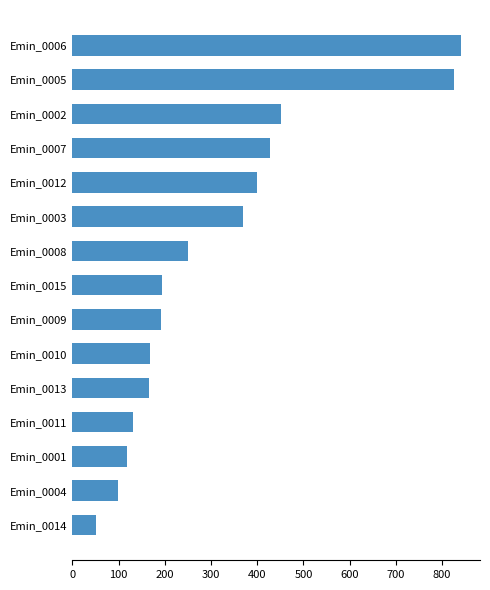

What is the label of the 1st bar from the top?

Emin_0006